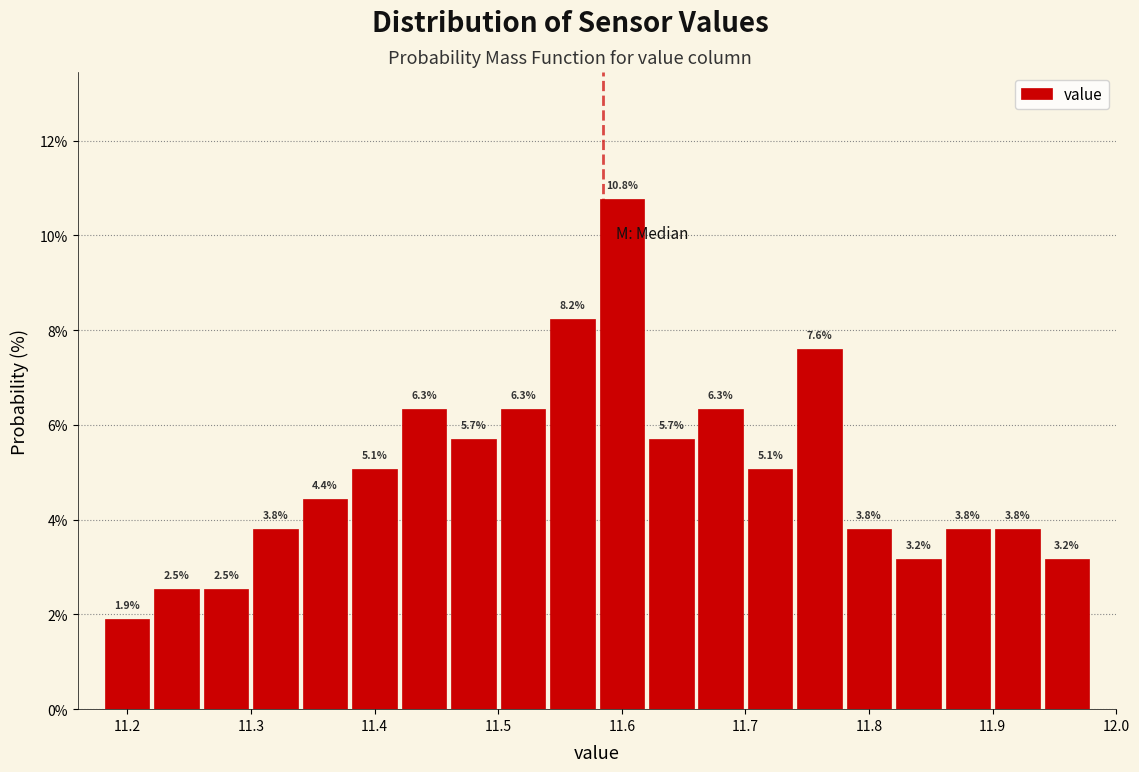

What is the height of the bar covering 11.38 to 11.42 on the x-axis?

5.1